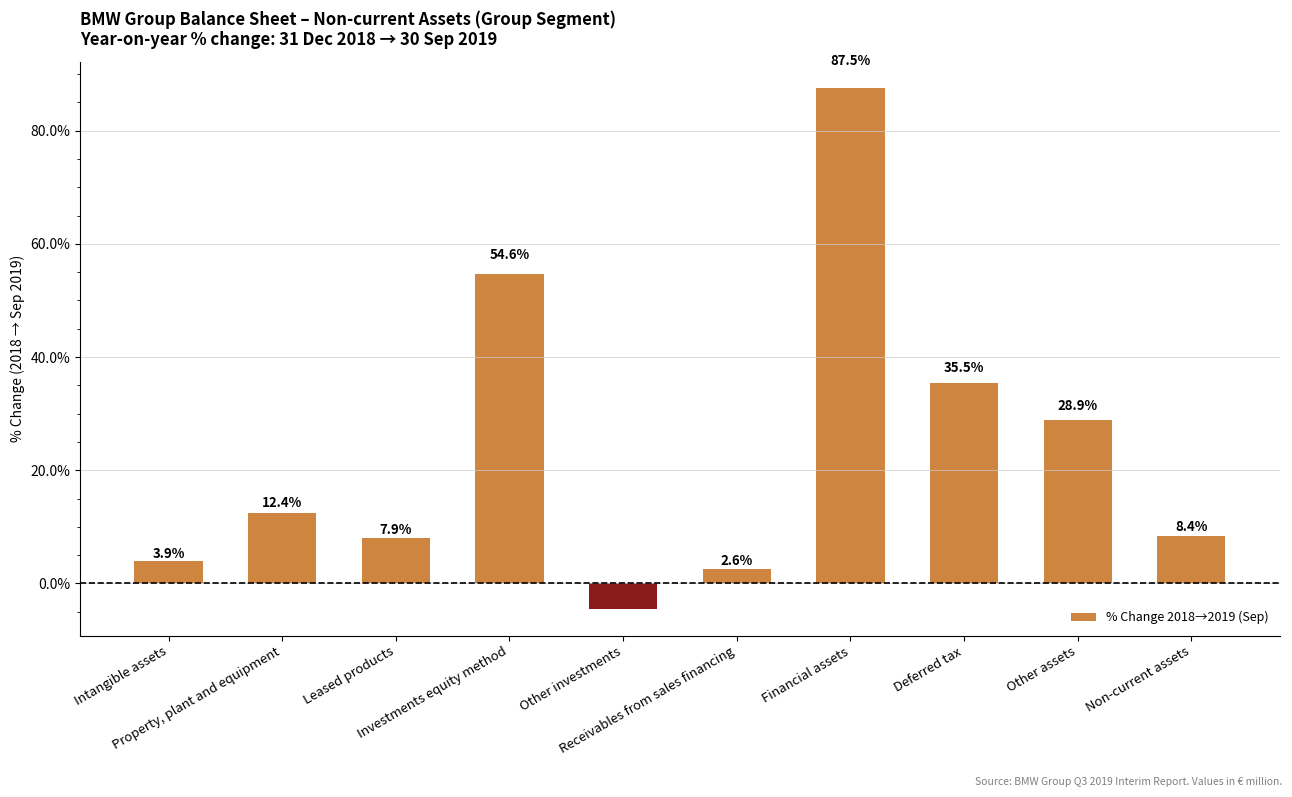

What is the label of the 8th bar from the left?

Deferred tax